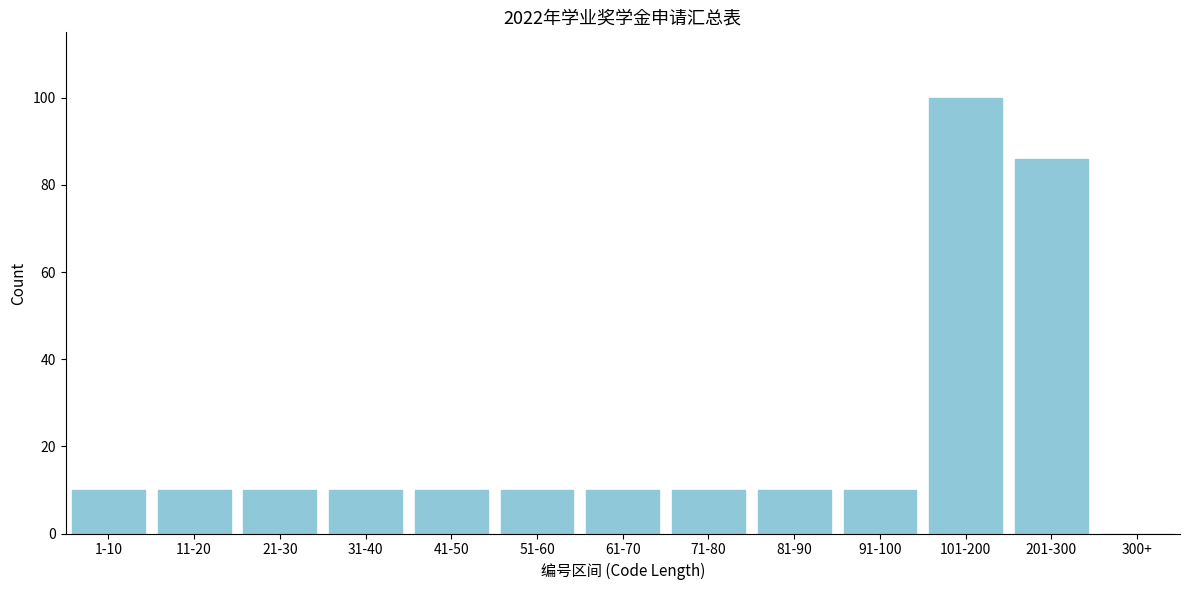

Reading left to right, list all the values displayed in this chart.

1-10=10	11-20=10	21-30=10	31-40=10	41-50=10	51-60=10	61-70=10	71-80=10	81-90=10	91-100=10	101-200=100	201-300=86	300+=0